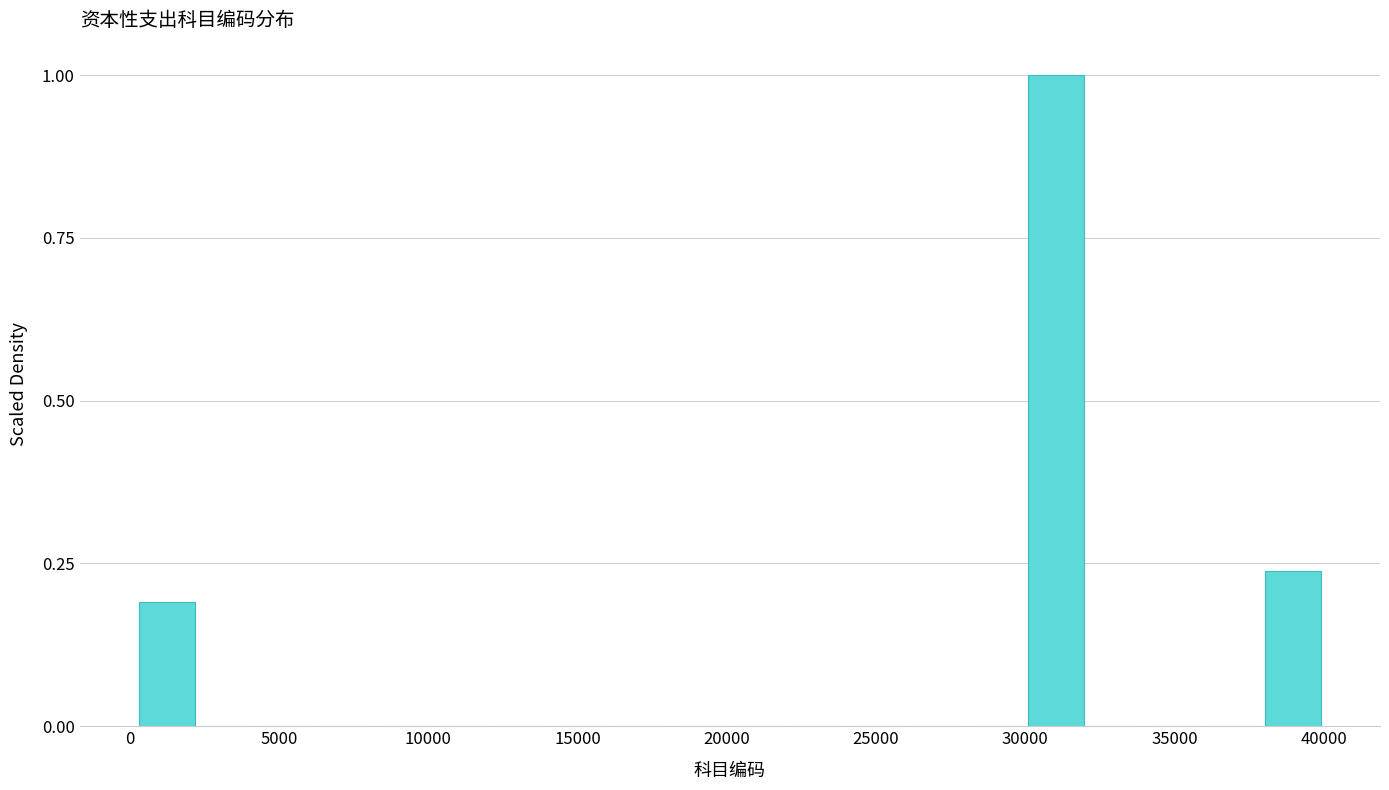

Around what value on the x-axis is the tallest bar? Give the approximate position of its centre, as read against the axis.

31000